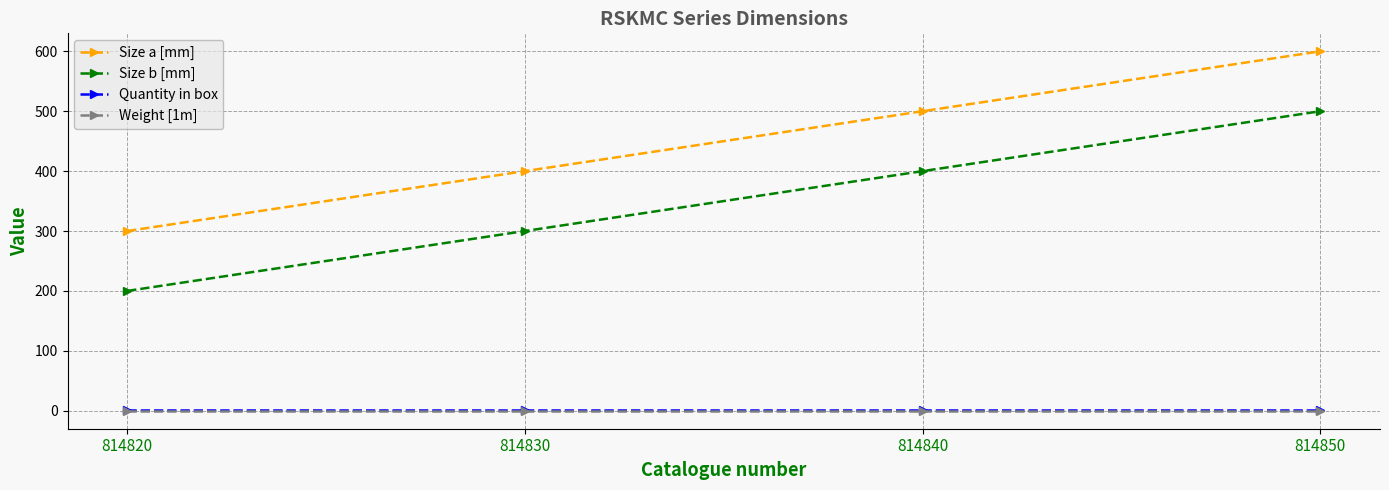

Rank the categories by Size b [mm] value from lowest to highest.

814820, 814830, 814840, 814850